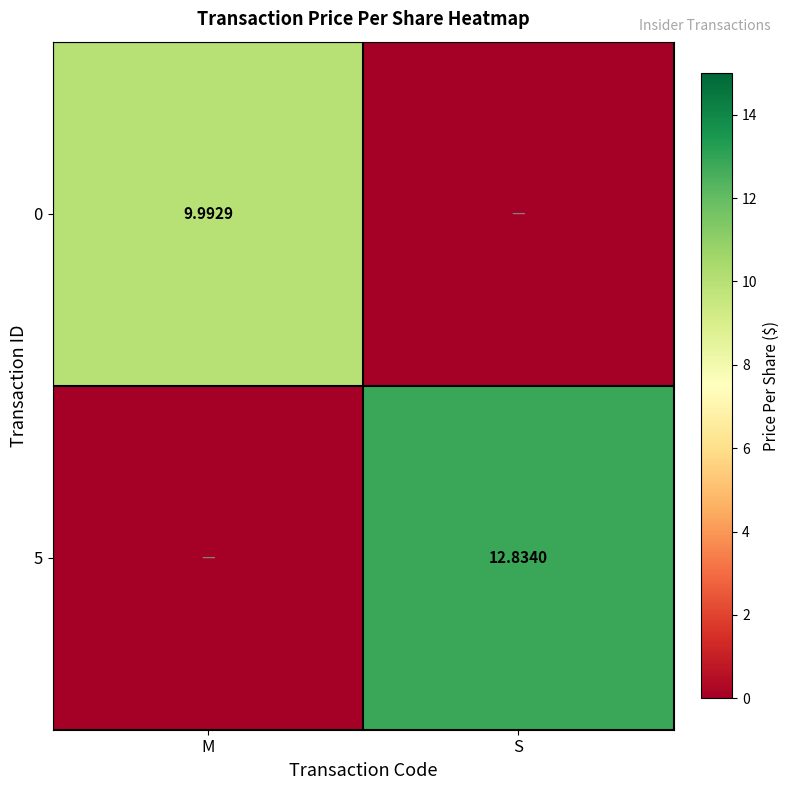

Rank the series by their average value, from lowest to highest.

0, 5